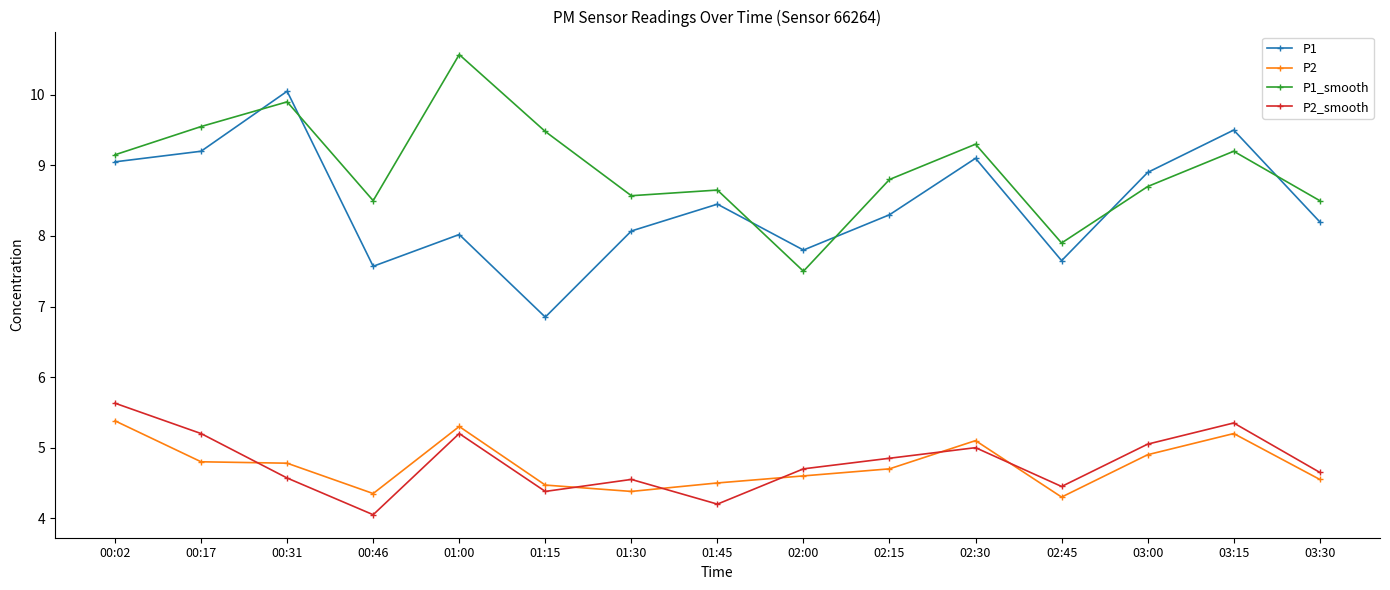

How many lines are shown in the chart?

4